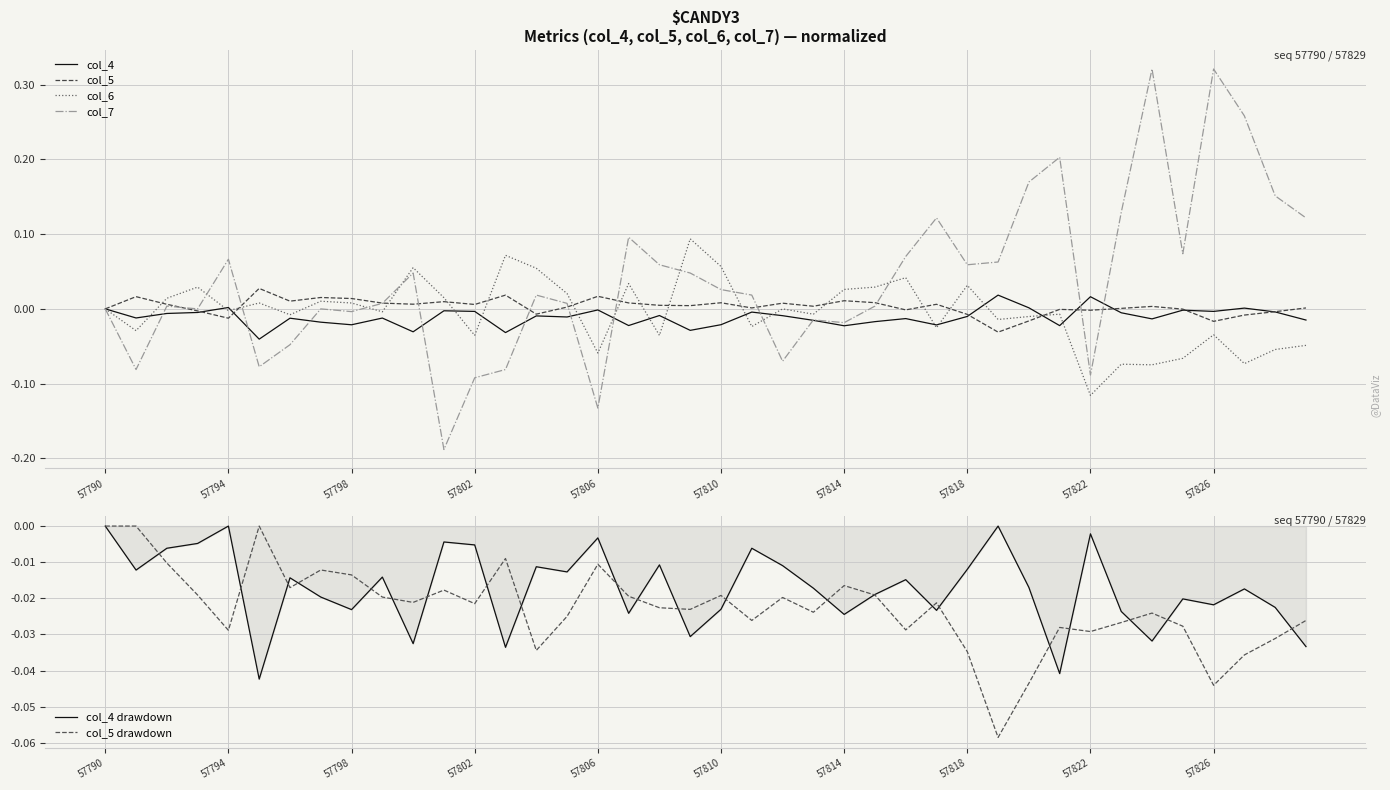

Which category has the lowest value in the col_6 series?

57822